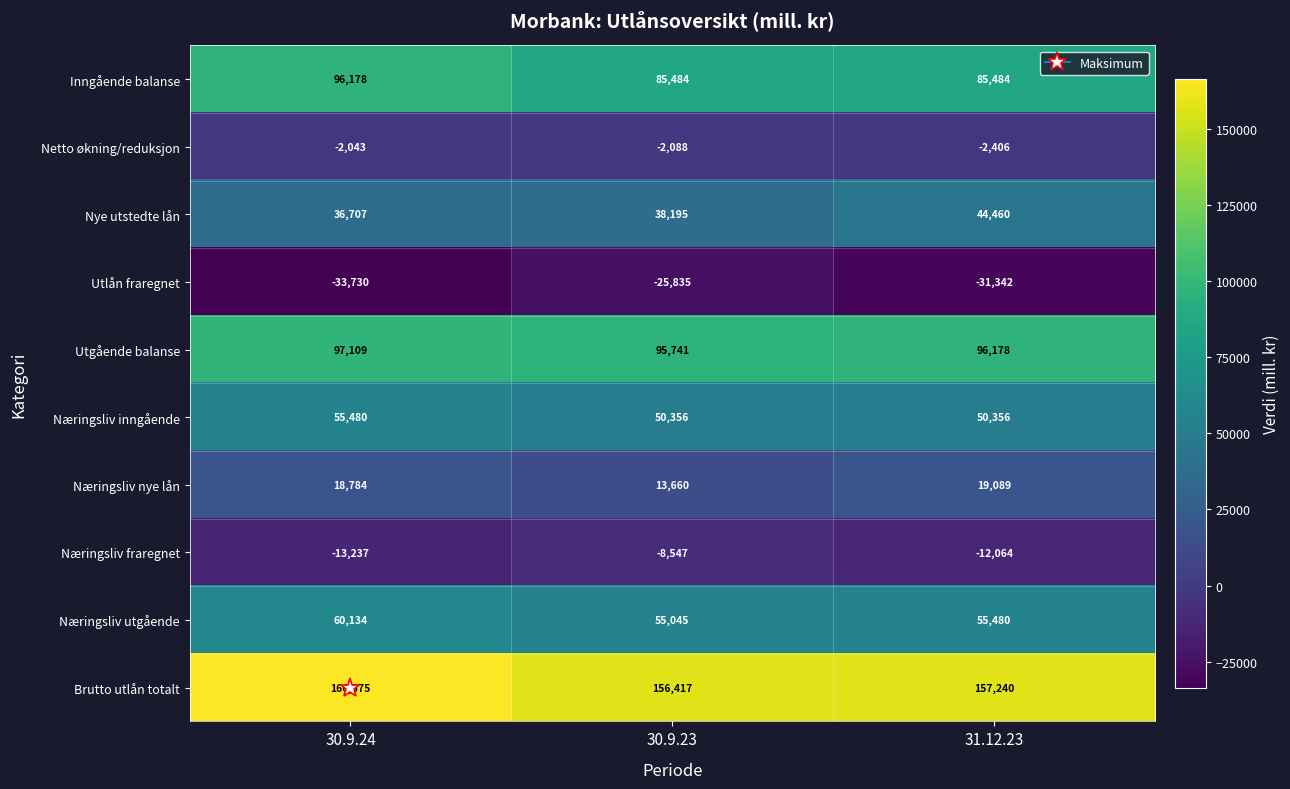

How many Næringsliv inngående values are between 50356 and 55480?

3